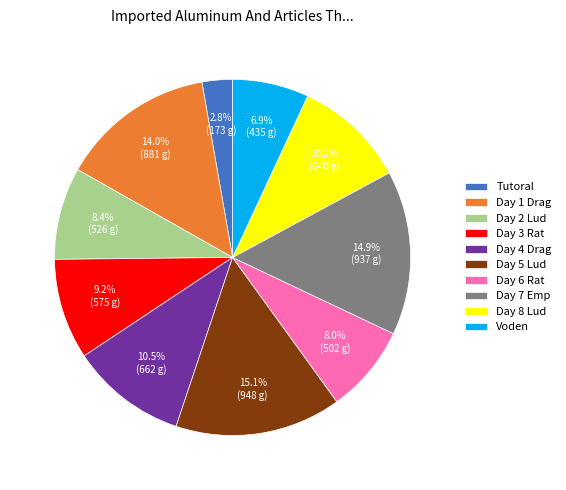

What percentage is the Day 7 Emp slice, to the nearest percent?

15%